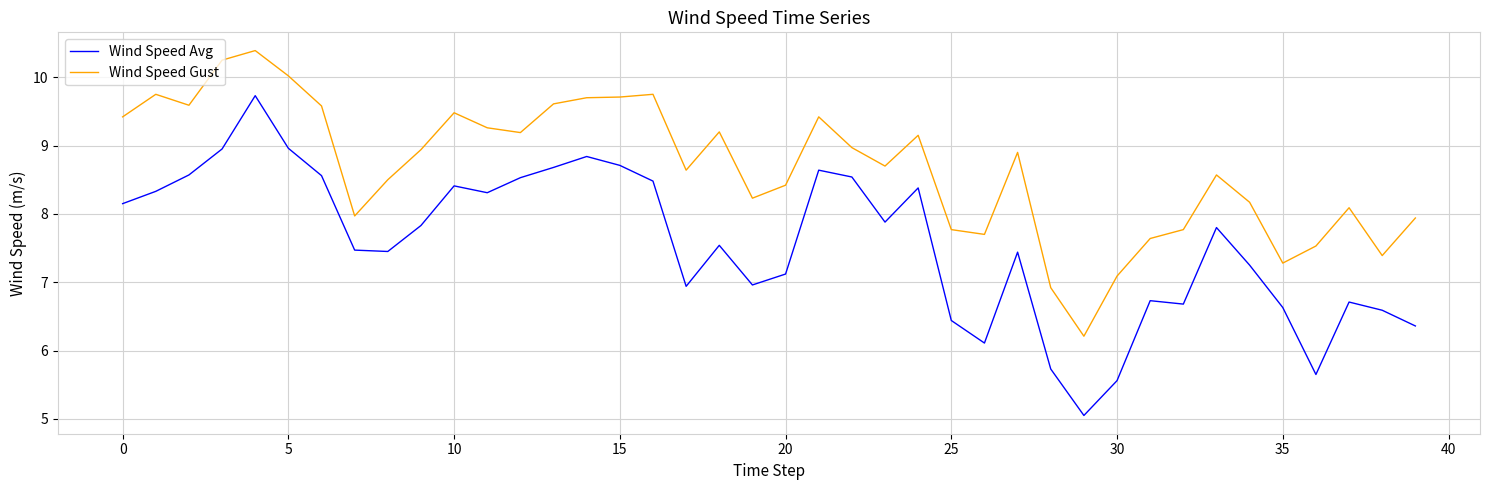

True or false: Wind Speed Avg and Wind Speed Gust intersect in this chart.

False